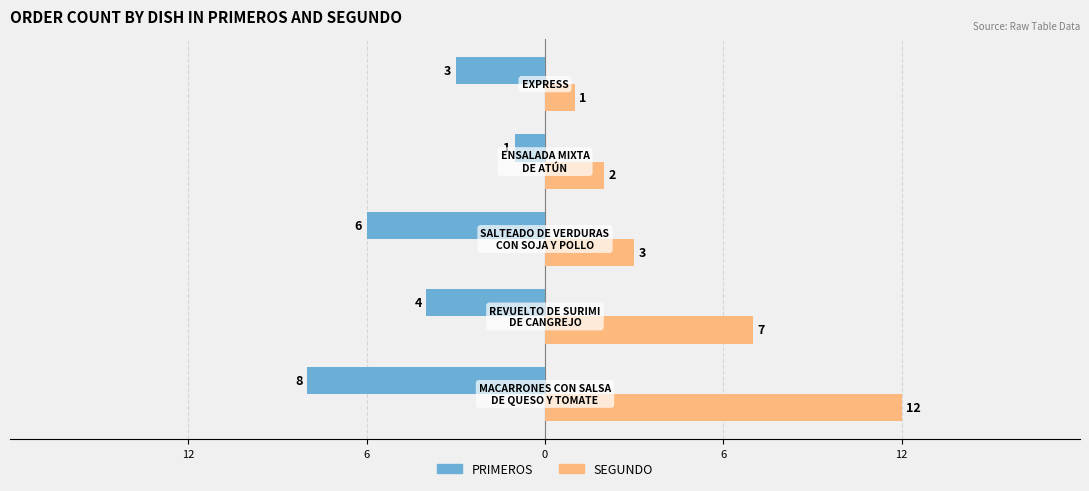

Which series has the widest spread of values?

SEGUNDO